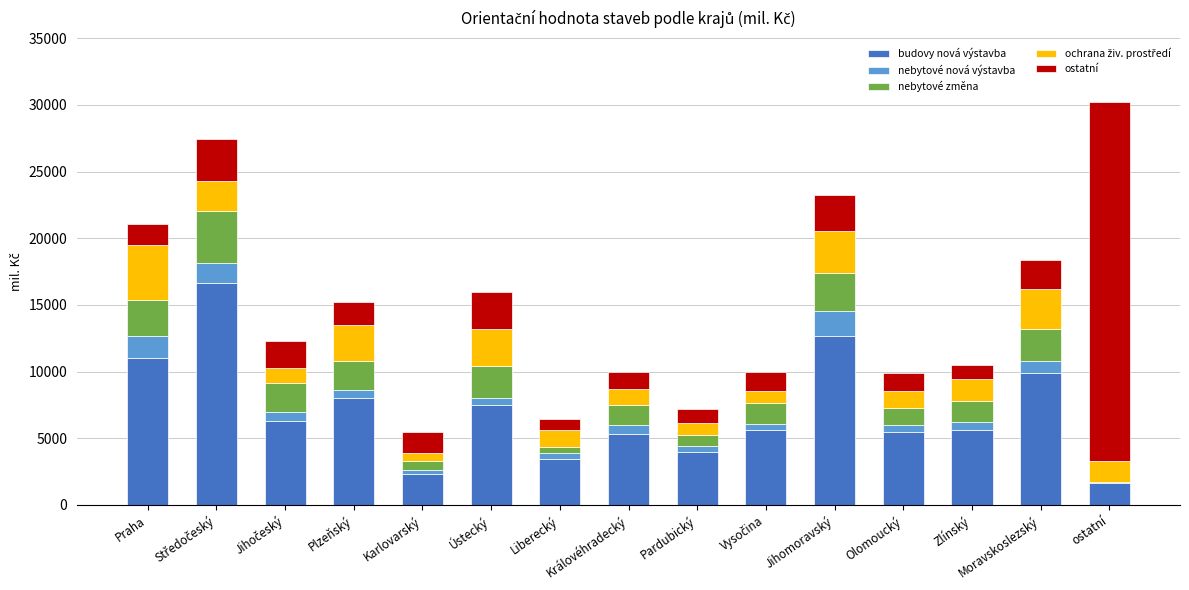

Are the bars grouped side by side (vs. stacked)?

No